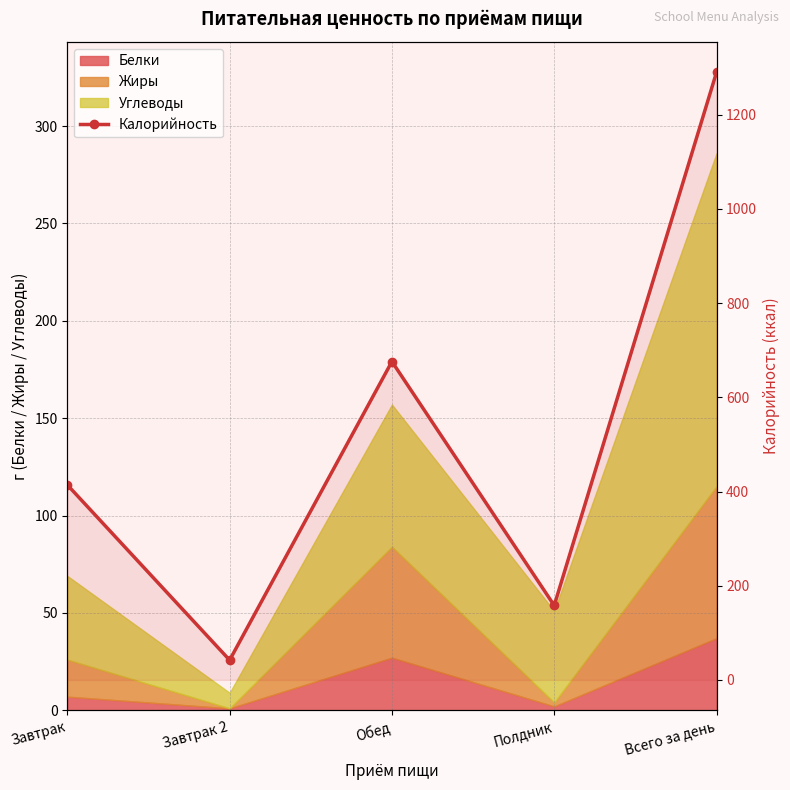

Reading right to left, what are all the values shown in this chart?

1290	158	676	42	414